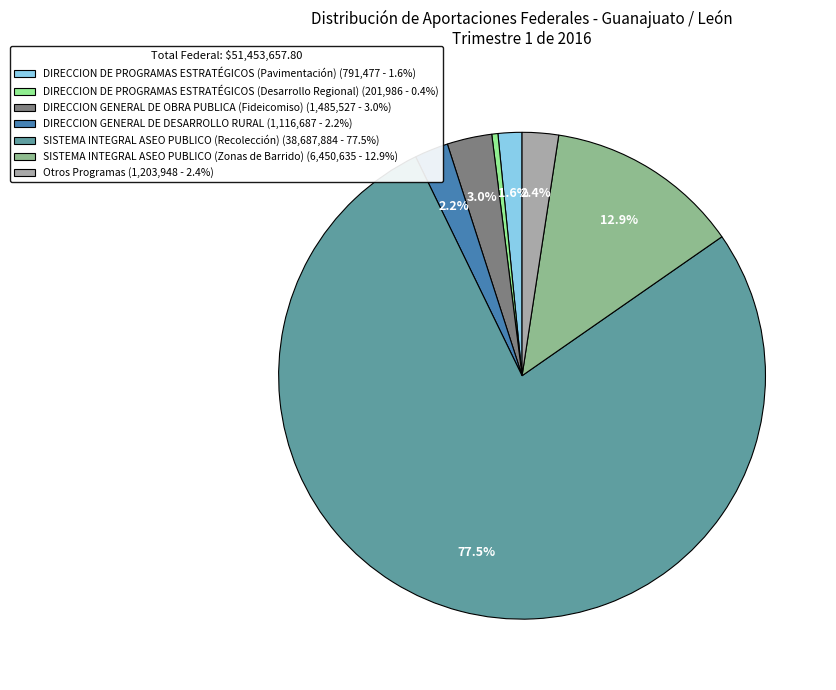

Which slice is the largest?

SISTEMA INTEGRAL ASEO PUBLICO (Recolección)